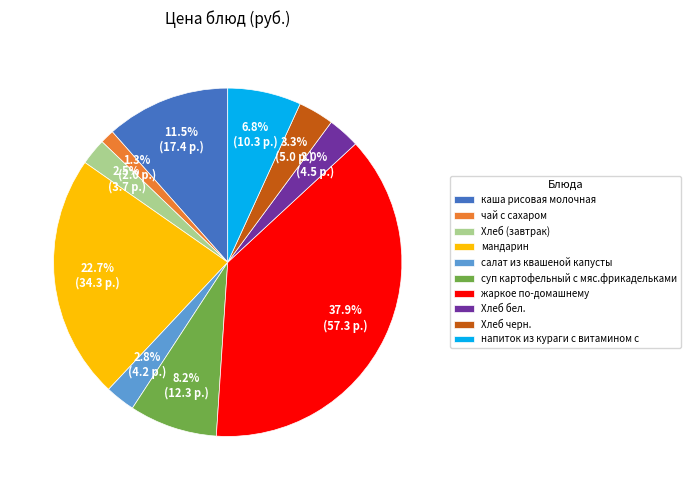

Is there a majority slice in this chart?

No